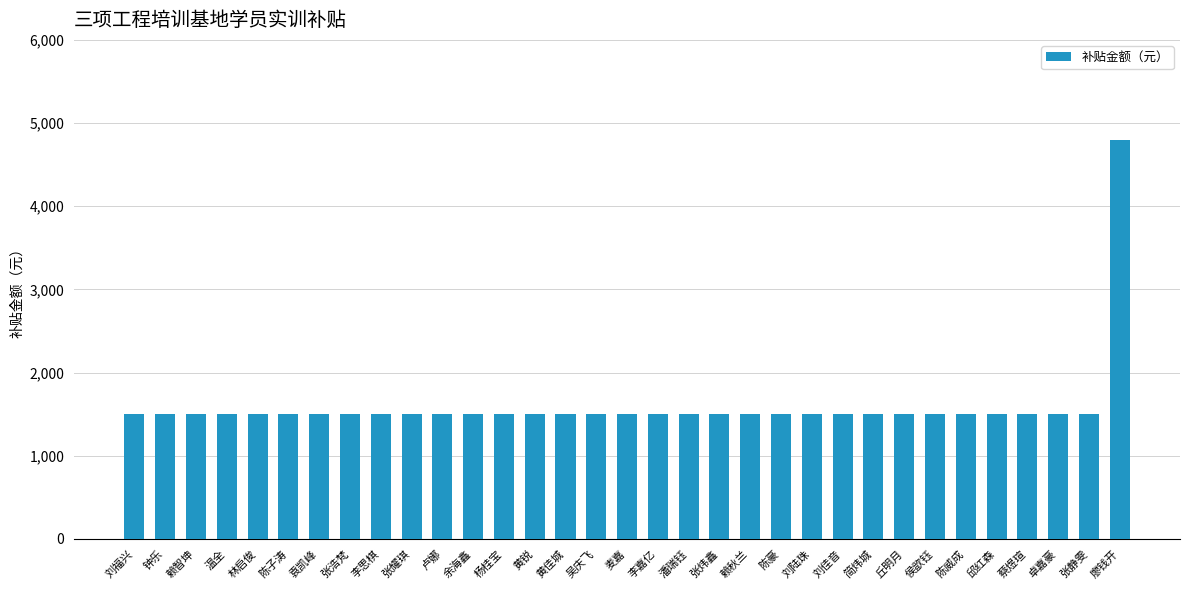

Which category has the highest value across all series?

廖钱开